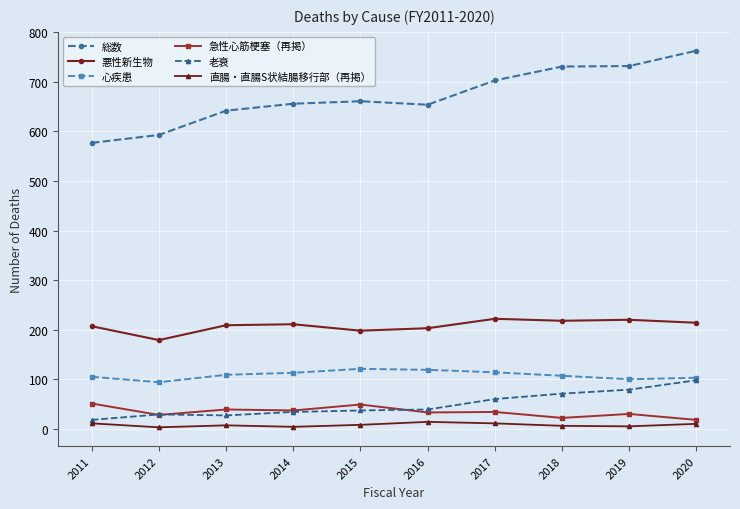

The value of 直腸・直腸S状結腸移行部（再掲） at 2017 is 11. True or false?

True